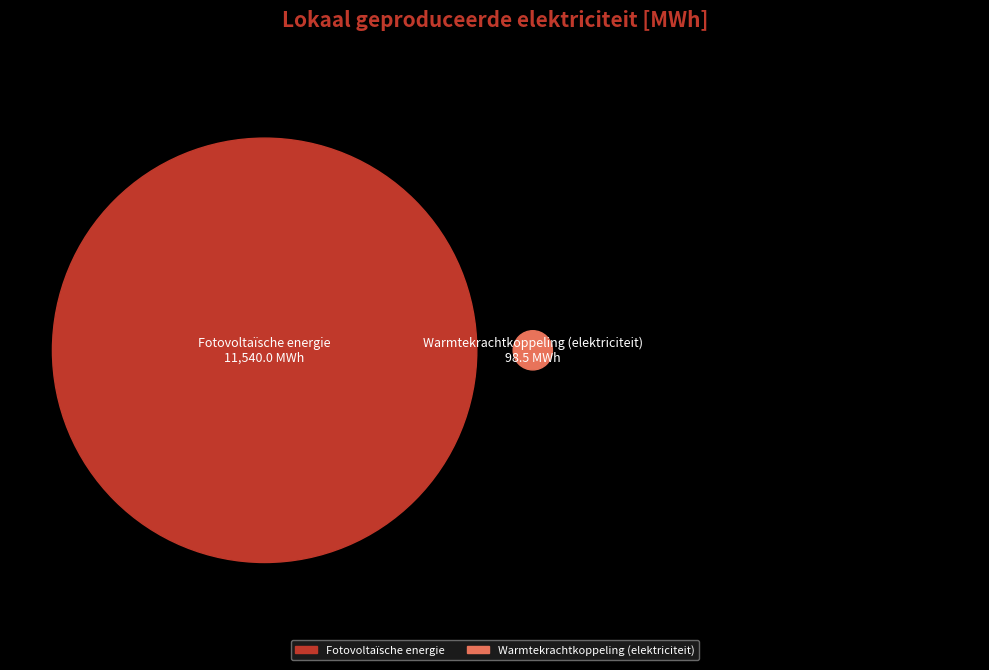

Is the sum of Fotovoltaïsche energie and Warmtekrachtkoppeling (elektriciteit) greater than half?

Yes